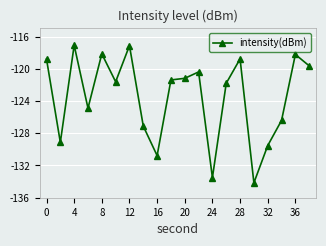

Is this an area chart (filled region under the line)?

No